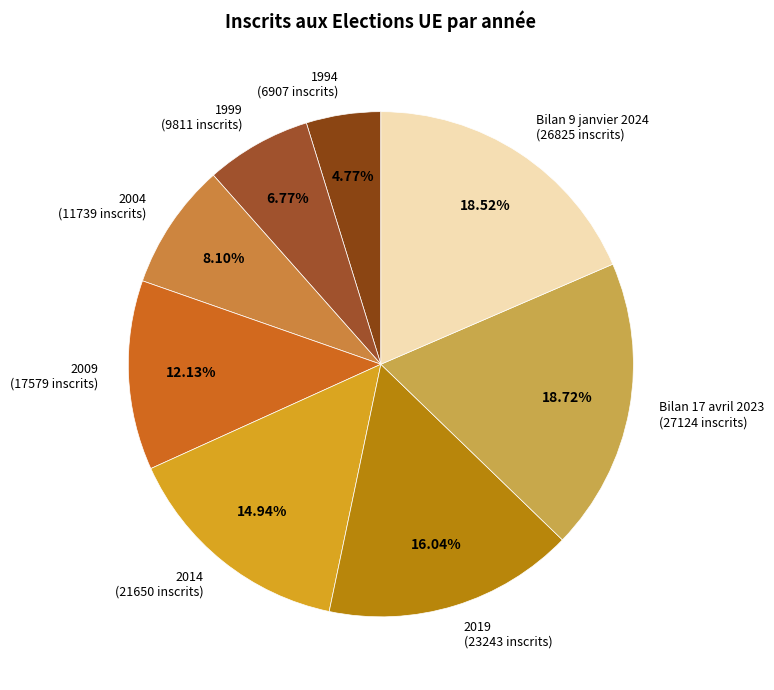

To the nearest percent, what is the combined percentage of Bilan 9 janvier 2024 and 2019?

35%